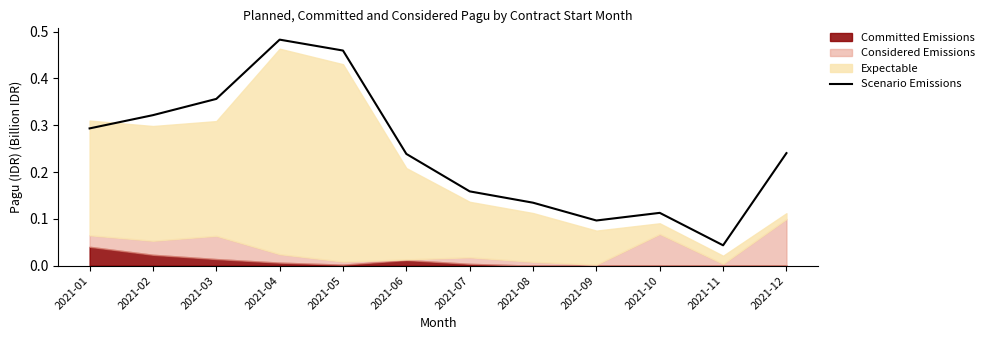

Does the chart display data point markers on the line(s)?

No